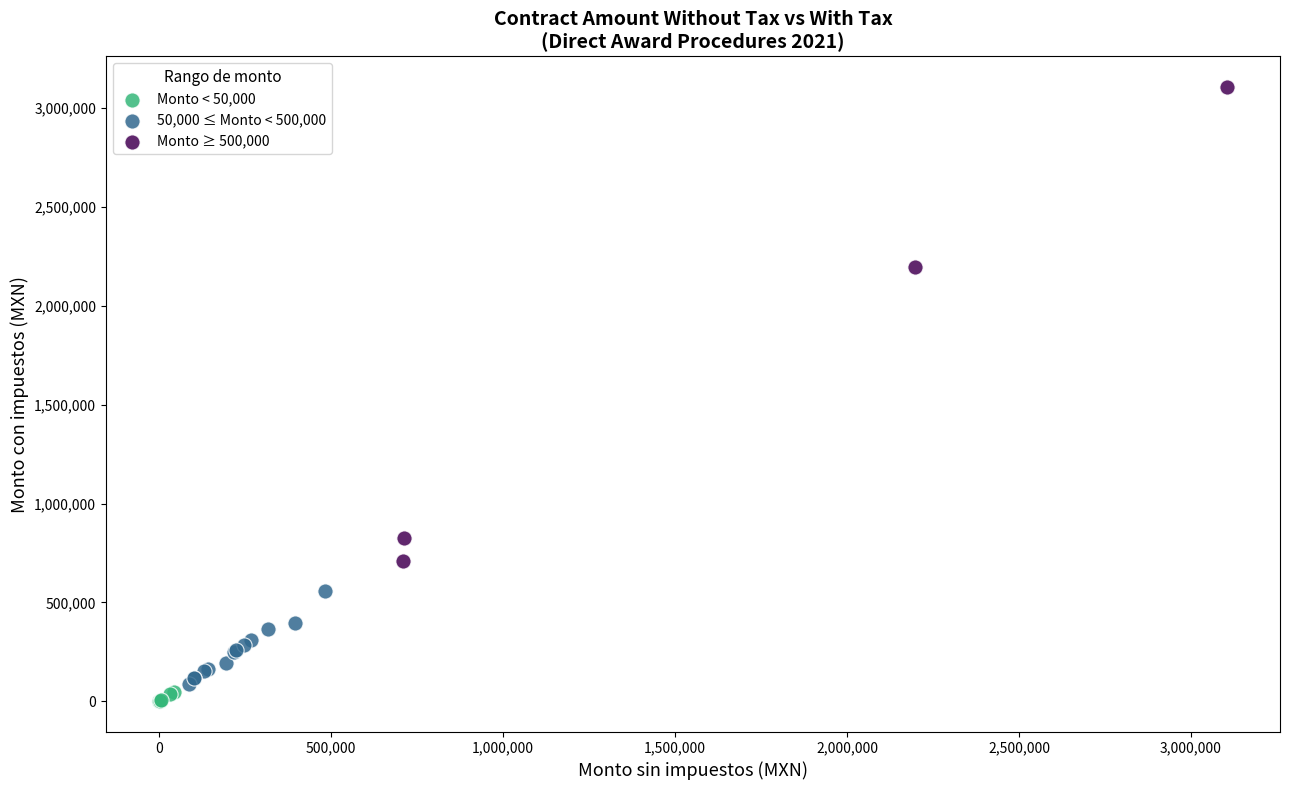

Which series reaches the maximum Y coordinate?

Monto ≥ 500,000